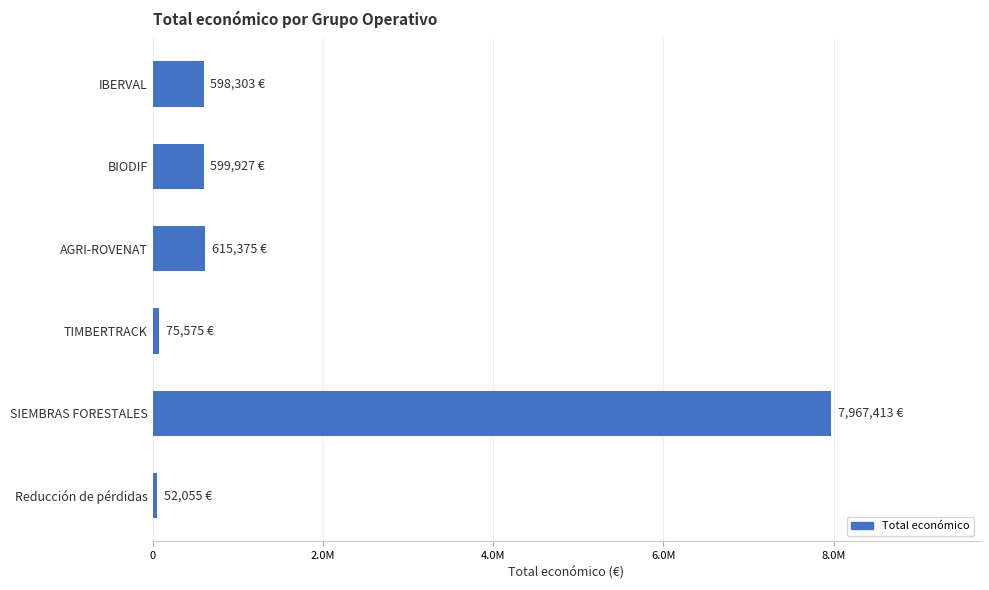

Are the bars horizontal?

Yes